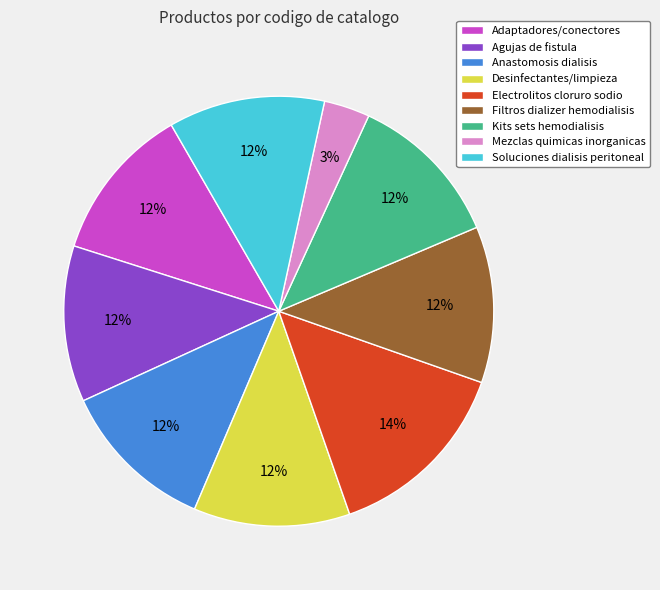

Is it true that Electrolitos cloruro sodio is 14% of the pie?

True